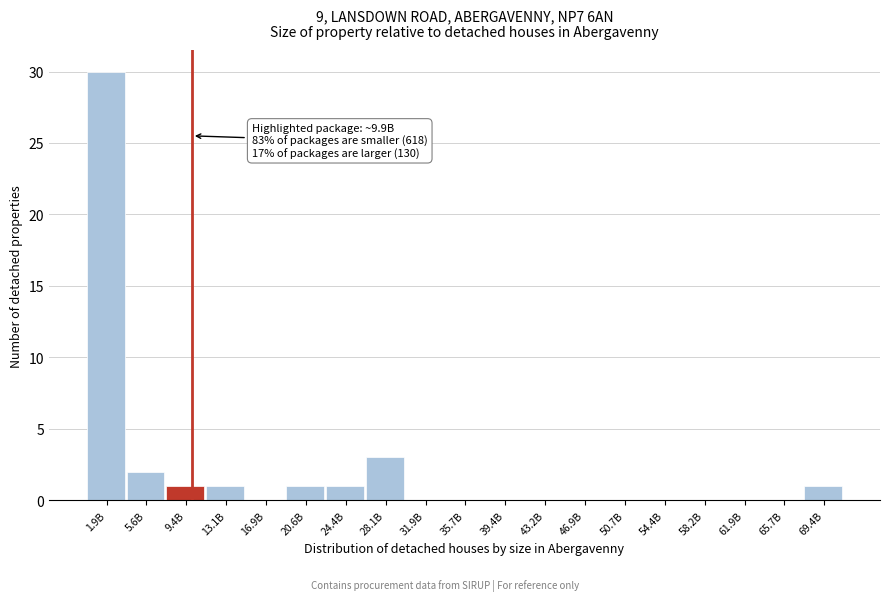

Reading left to right, transcribe all the data shown in this chart.

1.9B=30	5.6B=2	9.4B=1	13.1B=1	16.9B=0	20.6B=1	24.4B=1	28.1B=3	31.9B=0	35.7B=0	39.4B=0	43.2B=0	46.9B=0	50.7B=0	54.4B=0	58.2B=0	61.9B=0	65.7B=0	69.4B=1